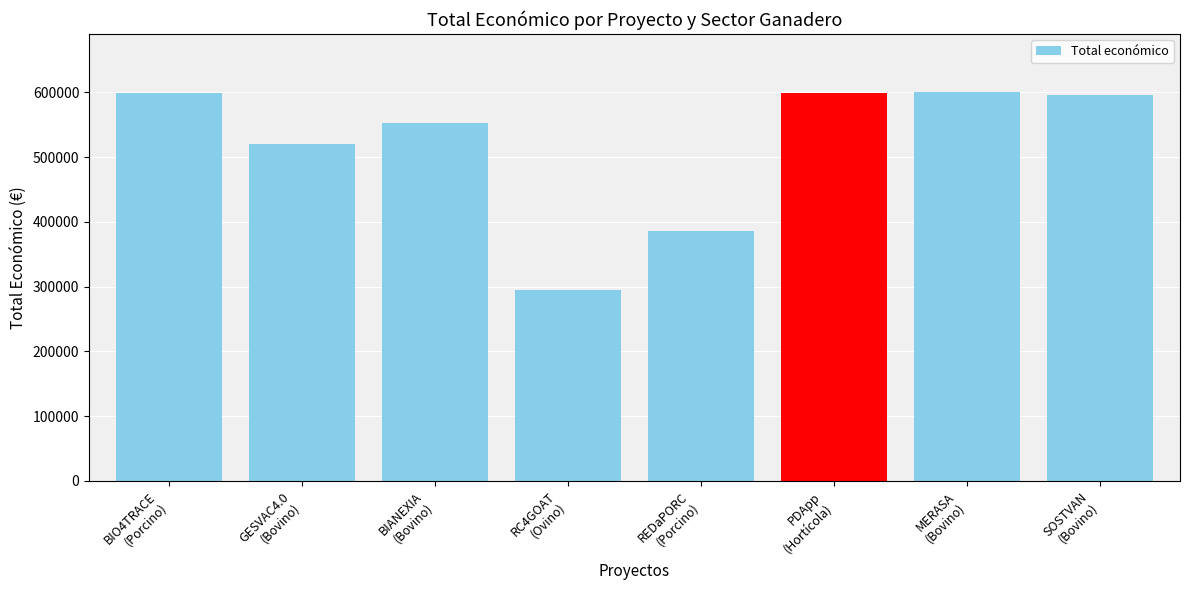

What is the value of the 4th bar from the left?

294224